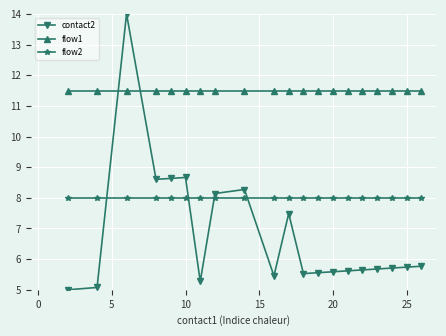

How many distinct data groups are displayed?

3